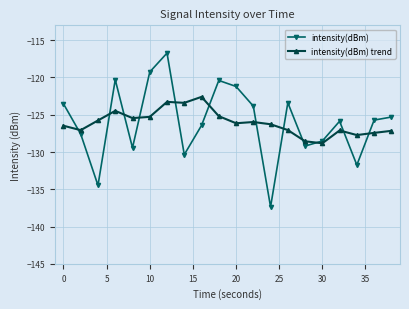

Which series has the widest spread of values?

intensity(dBm)